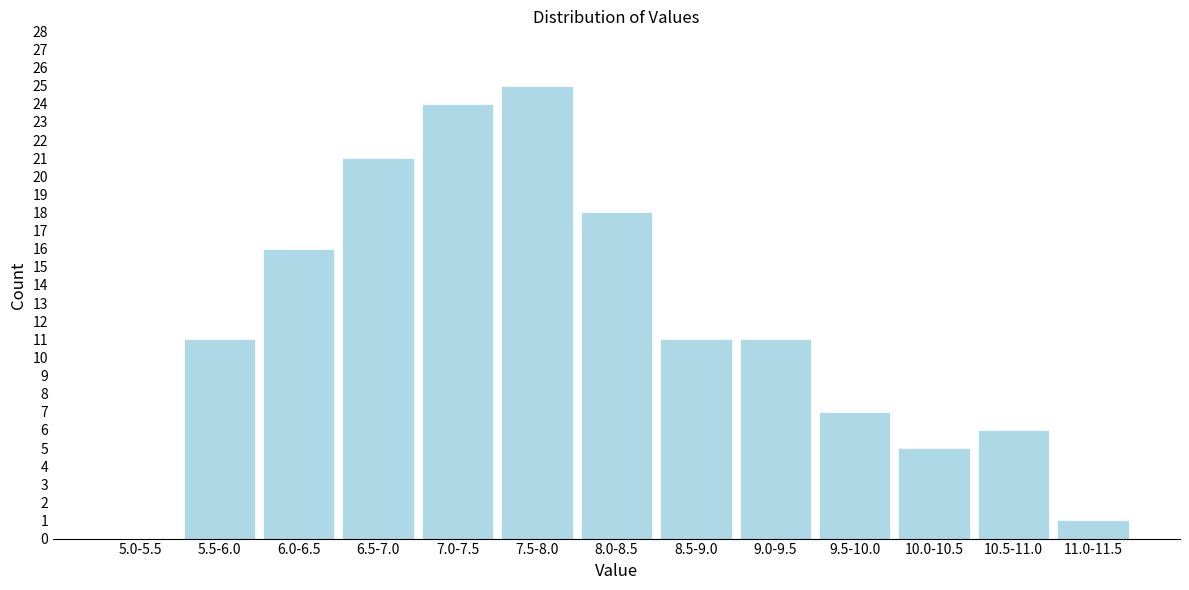

Reading right to left, what are all the values shown in this chart?

11.0-11.5=1	10.5-11.0=6	10.0-10.5=5	9.5-10.0=7	9.0-9.5=11	8.5-9.0=11	8.0-8.5=18	7.5-8.0=25	7.0-7.5=24	6.5-7.0=21	6.0-6.5=16	5.5-6.0=11	5.0-5.5=0